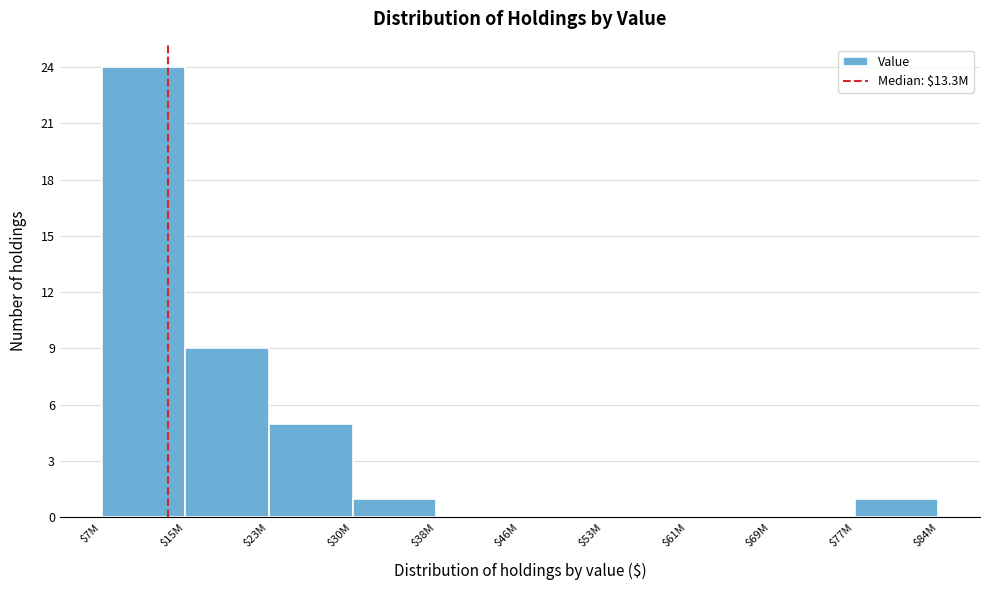

Is it true that the value at $77M is 0?

False